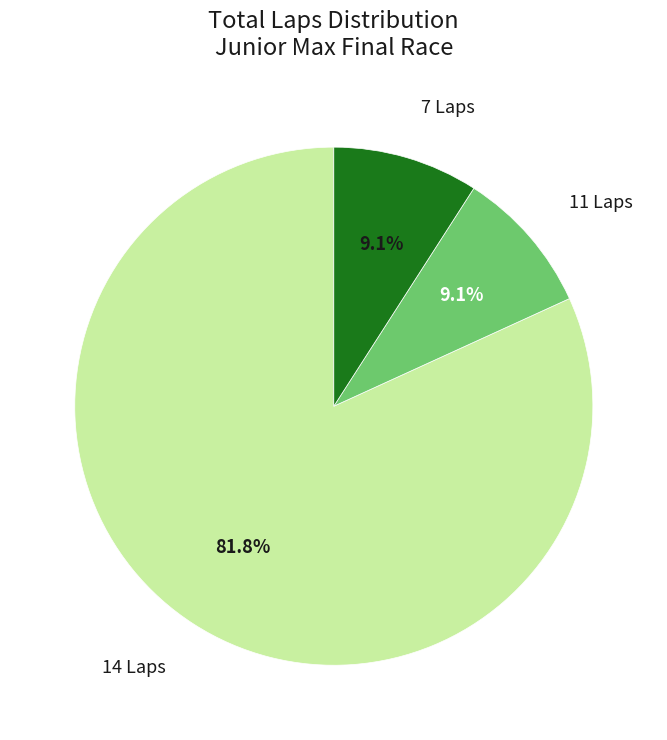

Is there a majority slice in this chart?

Yes